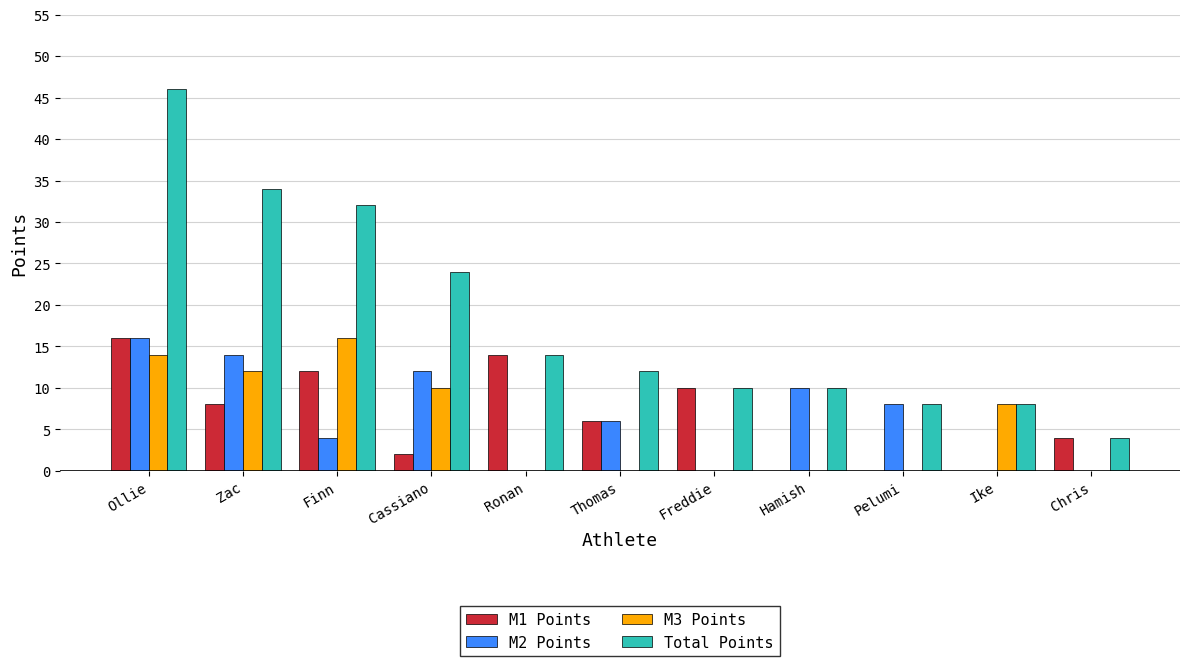

Which series has the widest spread of values?

Total Points